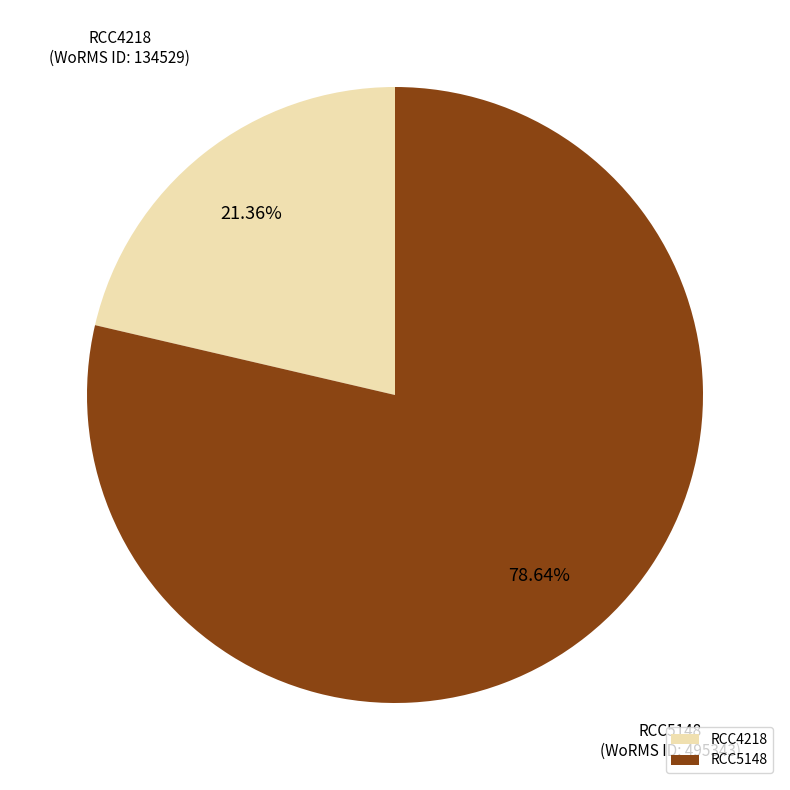

To the nearest percent, what is the average slice percentage?

50%